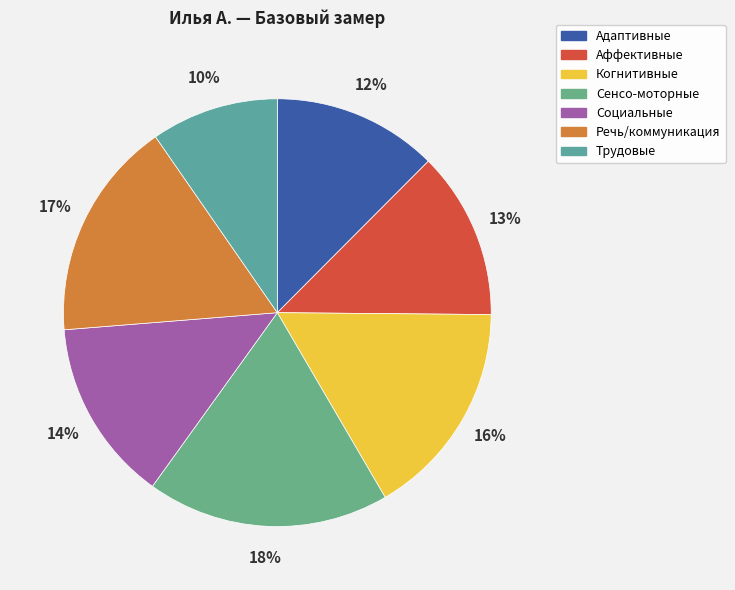

Is Адаптивные the majority of the pie?

No